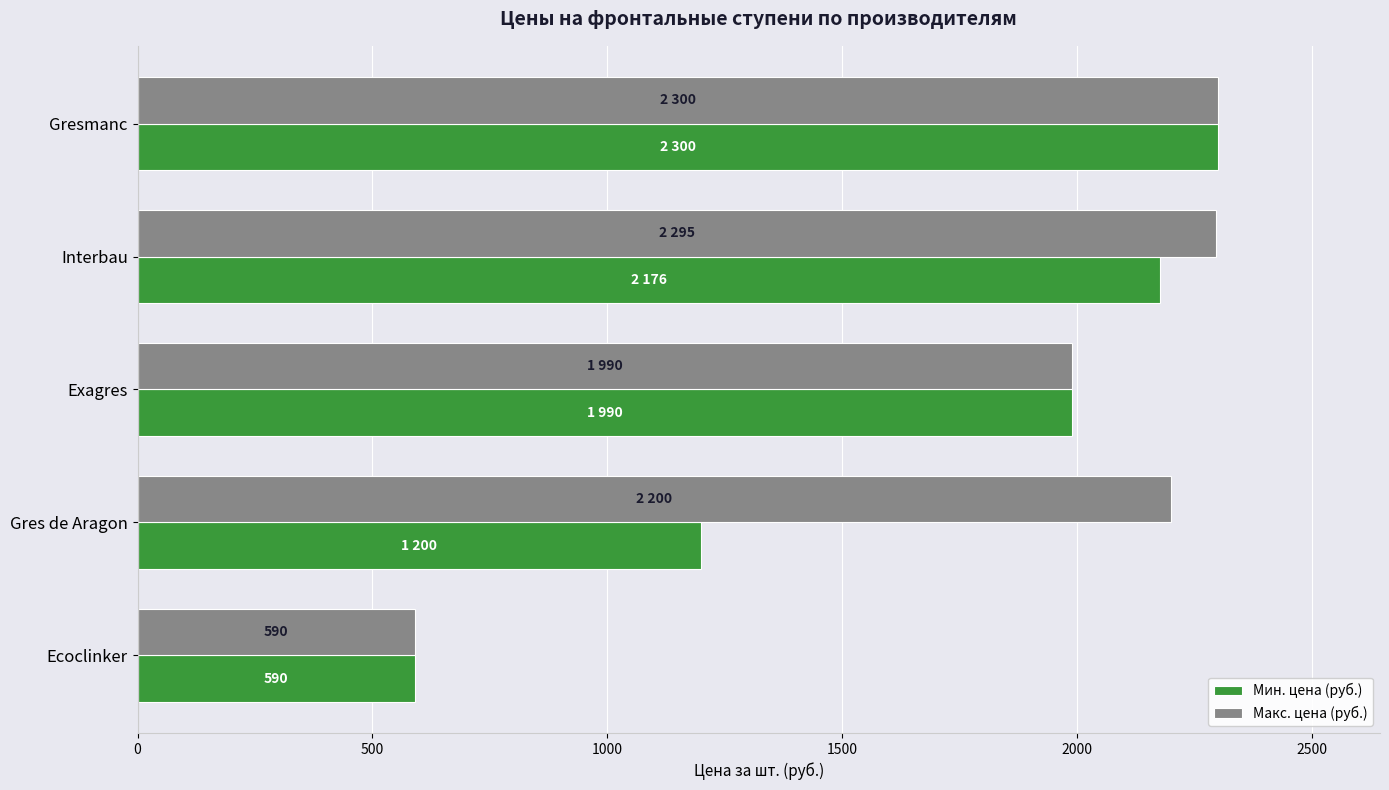

How many data points in Мин. цена (руб.) are less than 1990?

2